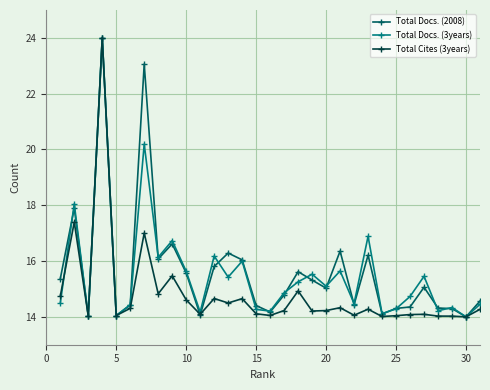

What is the value of the Total Docs. (3years) point at the 16th from the left?

14.2